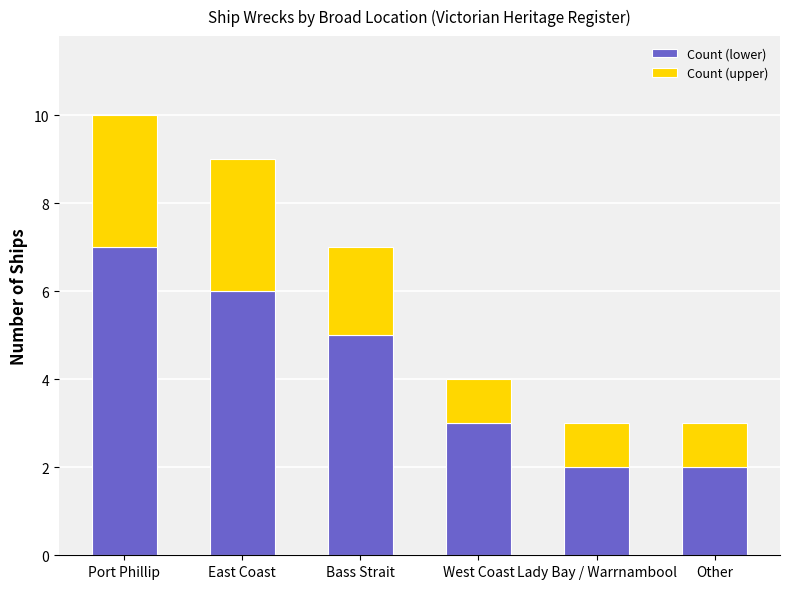

Which category has the highest value in the Count (lower) series?

Port Phillip